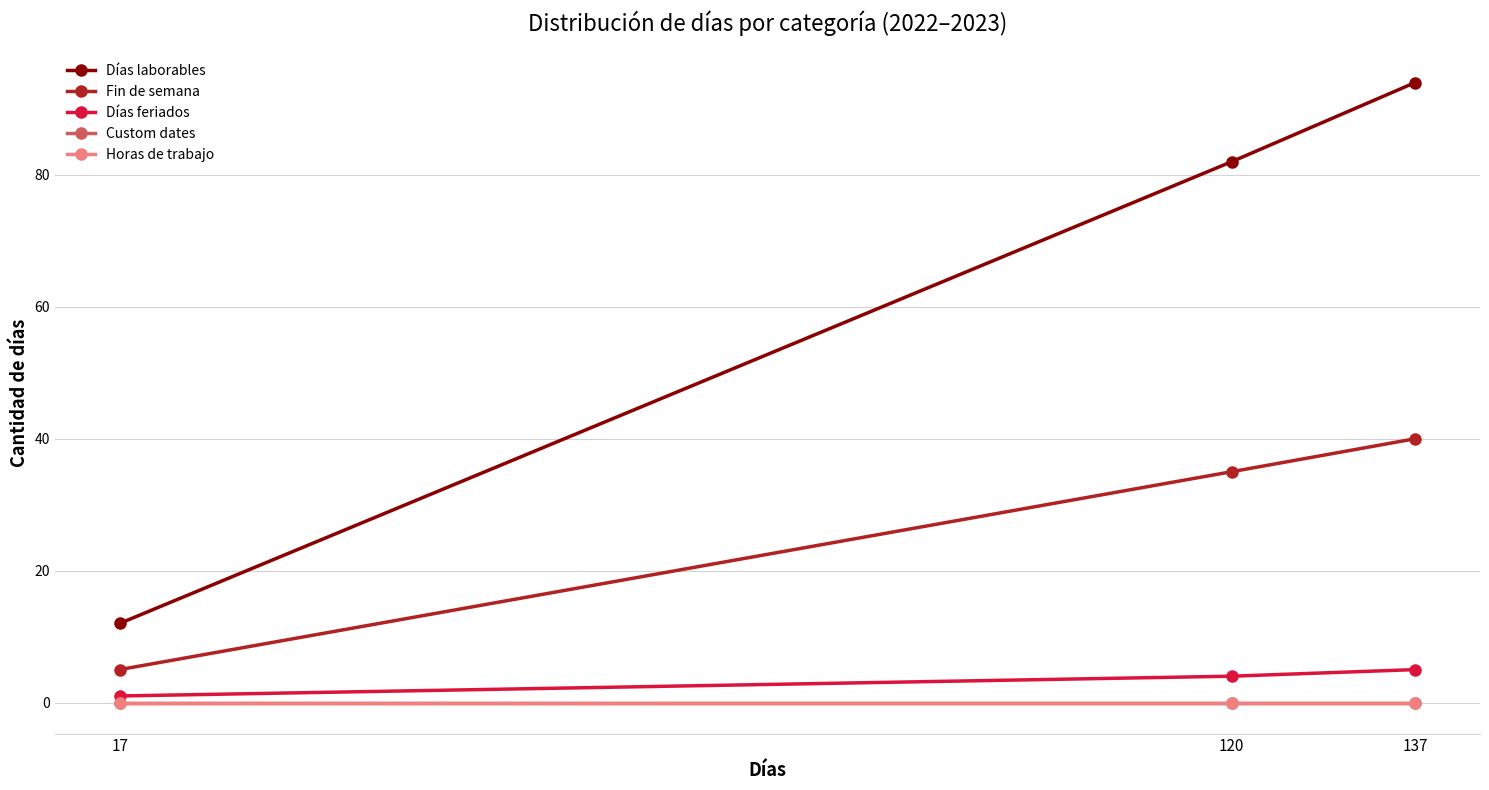

Where is Fin de semana nearest to the value 22?

120